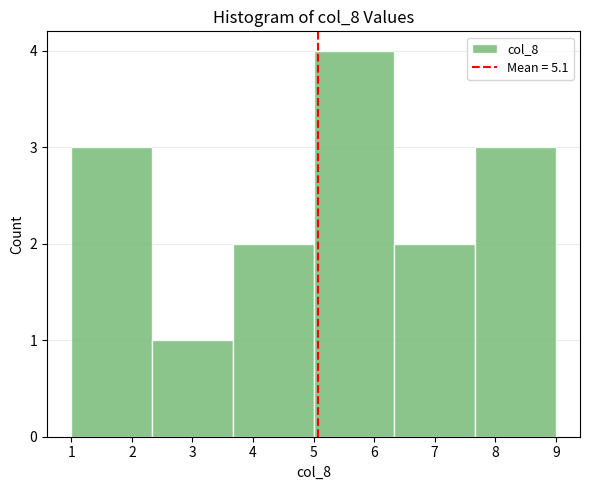

Over which range of the x-axis is the bar tallest?

5.0 to 6.3